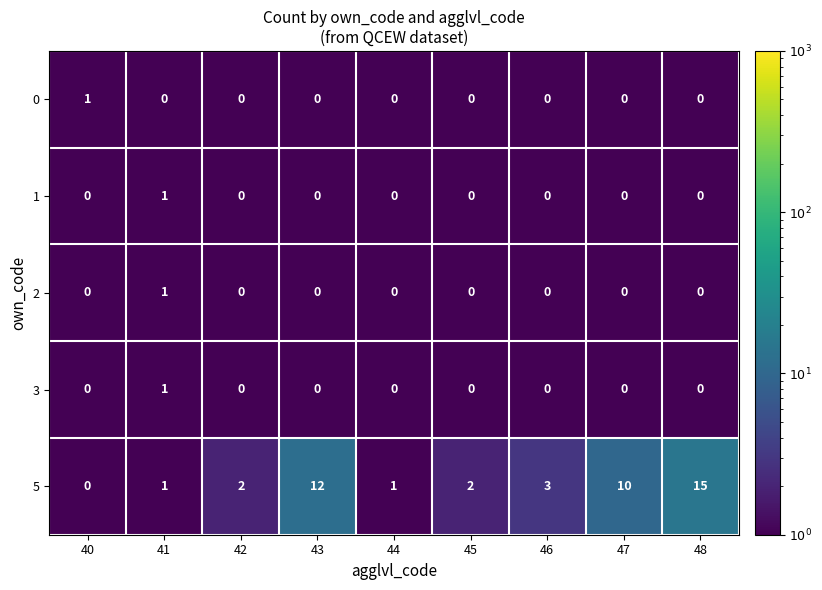

How many distinct data groups are displayed?

5